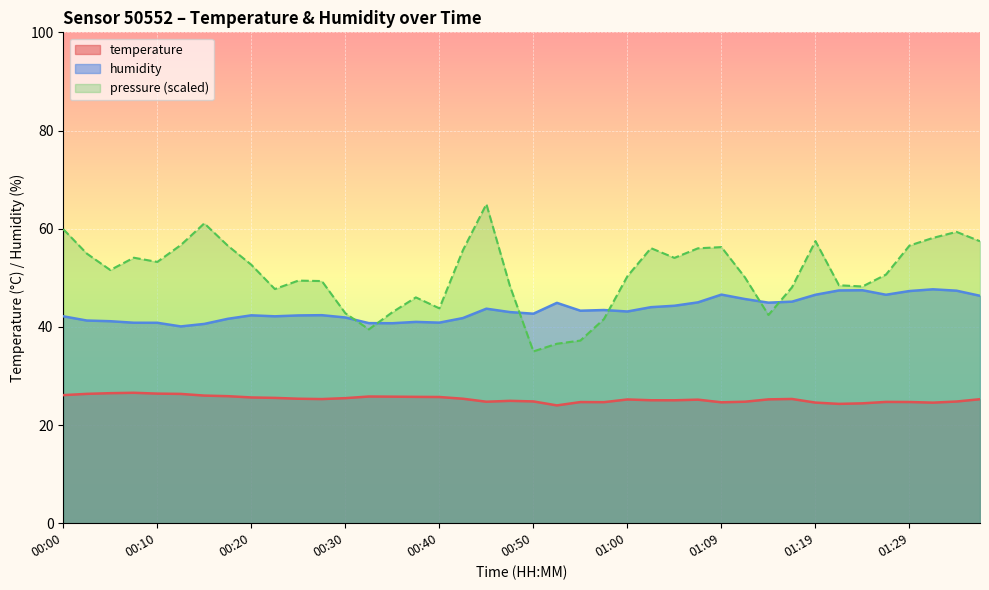

What is the maximum value for temperature?

26.6